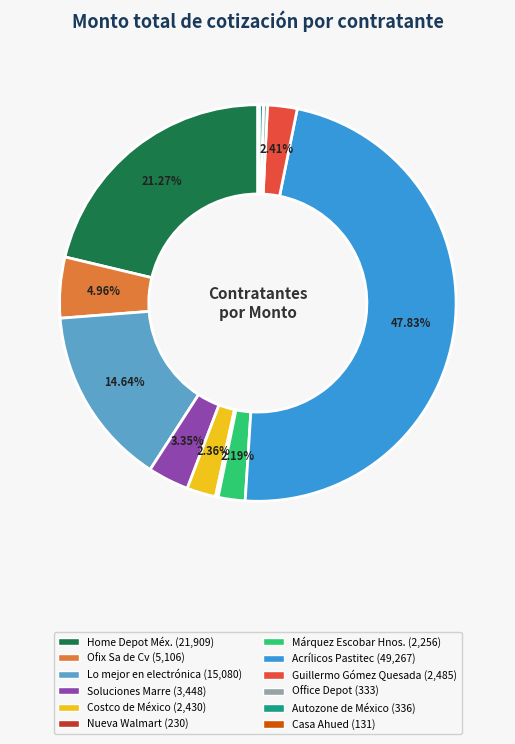

Is there a majority slice in this chart?

No